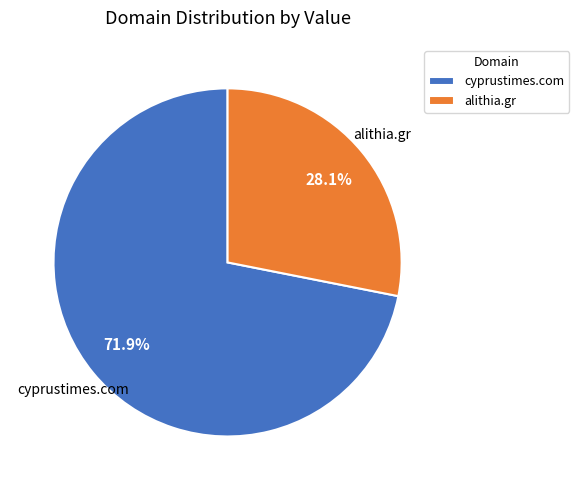

Which category accounts for the majority?

cyprustimes.com